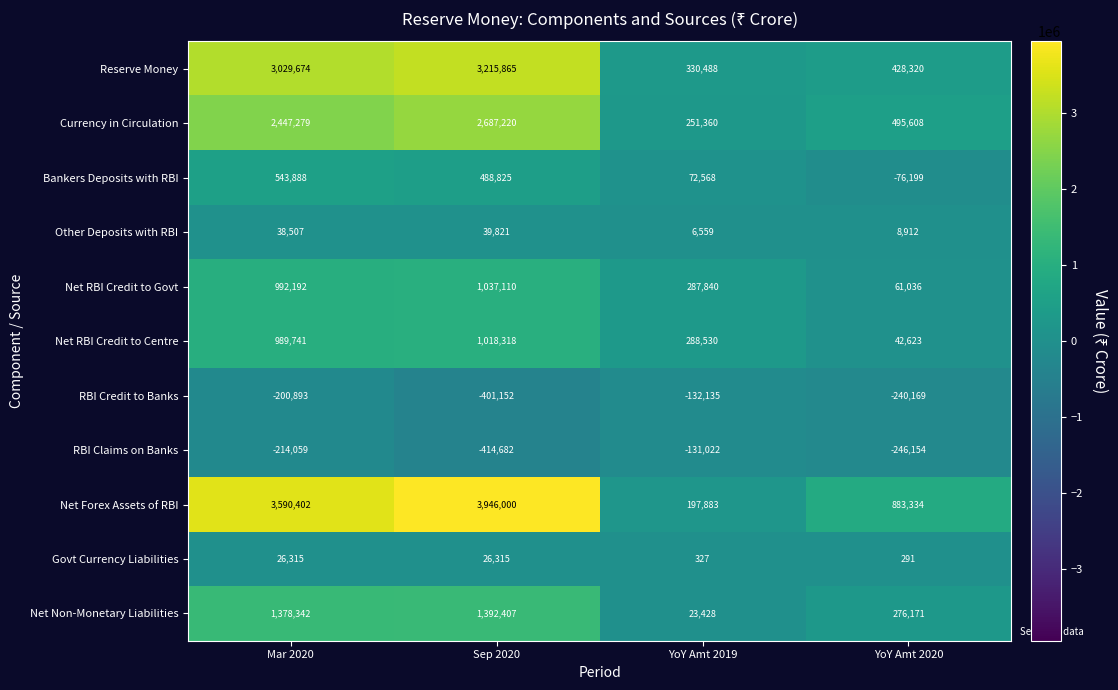

What is the difference between the second highest and minimum values in the RBI Credit to Banks series?

200259